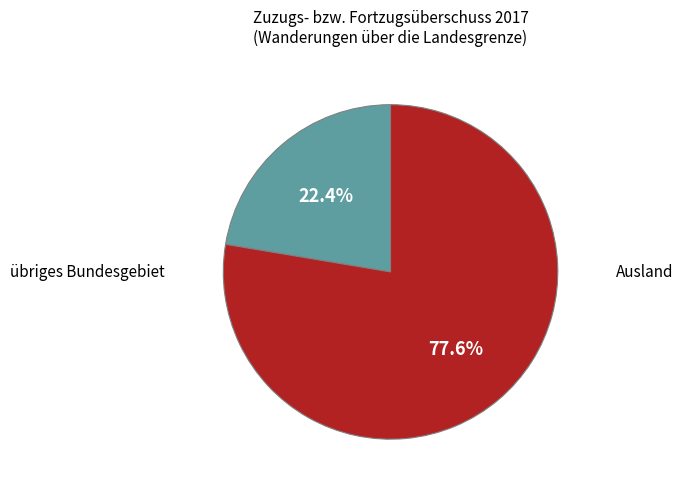

Which category has the biggest portion of the pie?

Ausland